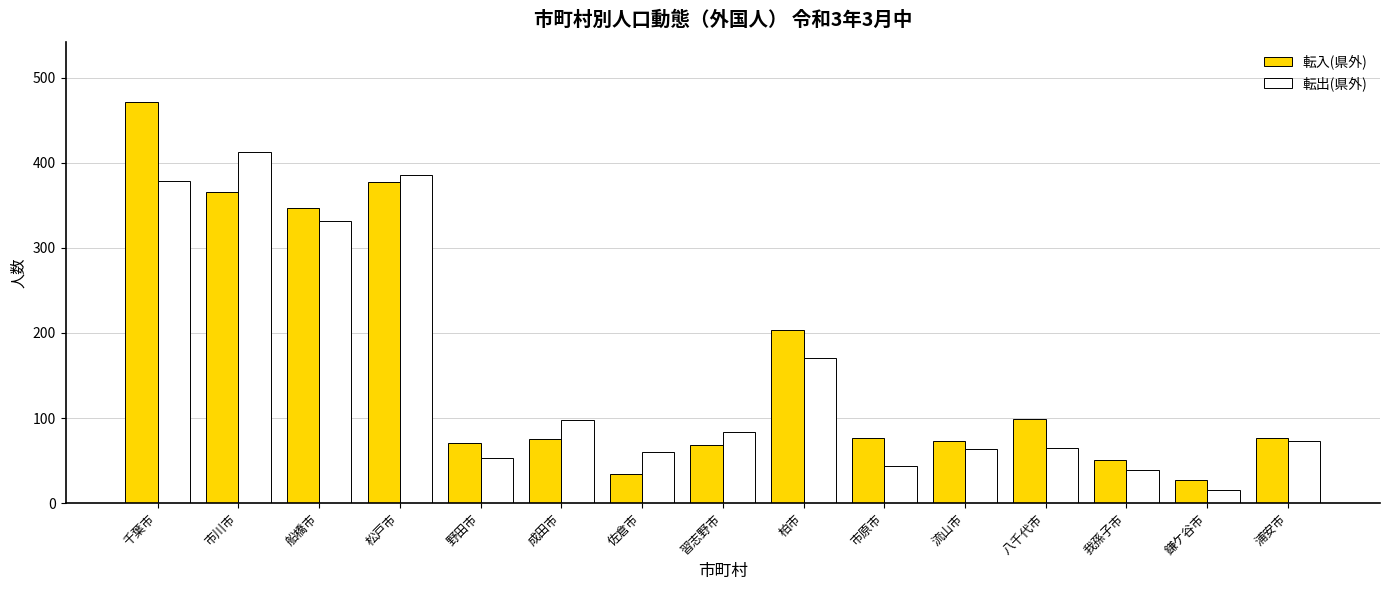

What is the difference between the maximum and second lowest values in the 転出(県外) series?

374